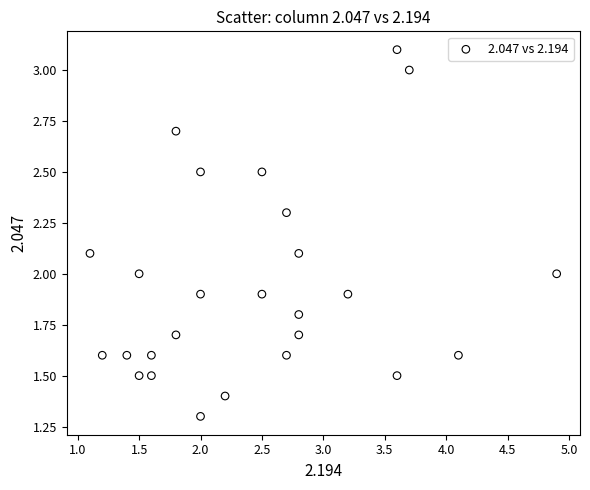

What is the range of Y values (max minus min)?

1.8